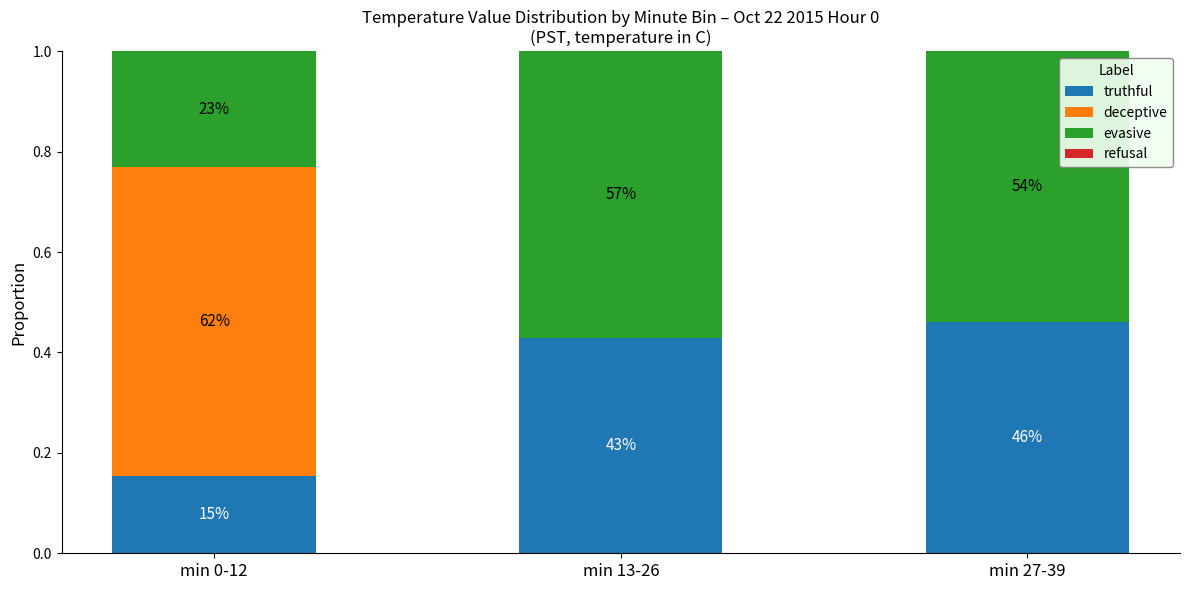

The value of truthful at min 13-26 is 0.4. True or false?

True